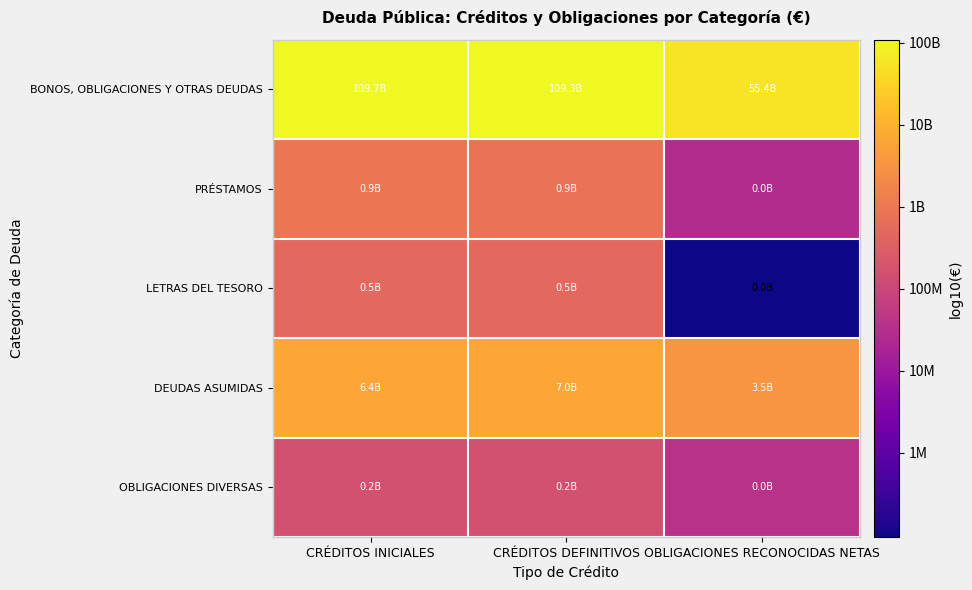

What is the spread (max minus min) of values at OBLIGACIONES RECONOCIDAS NETAS?

5.8